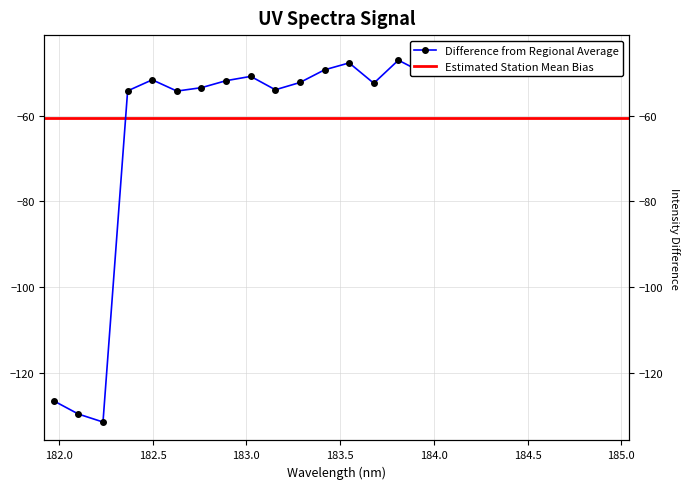

What is the label of the 3rd point from the right?

184.7290361848